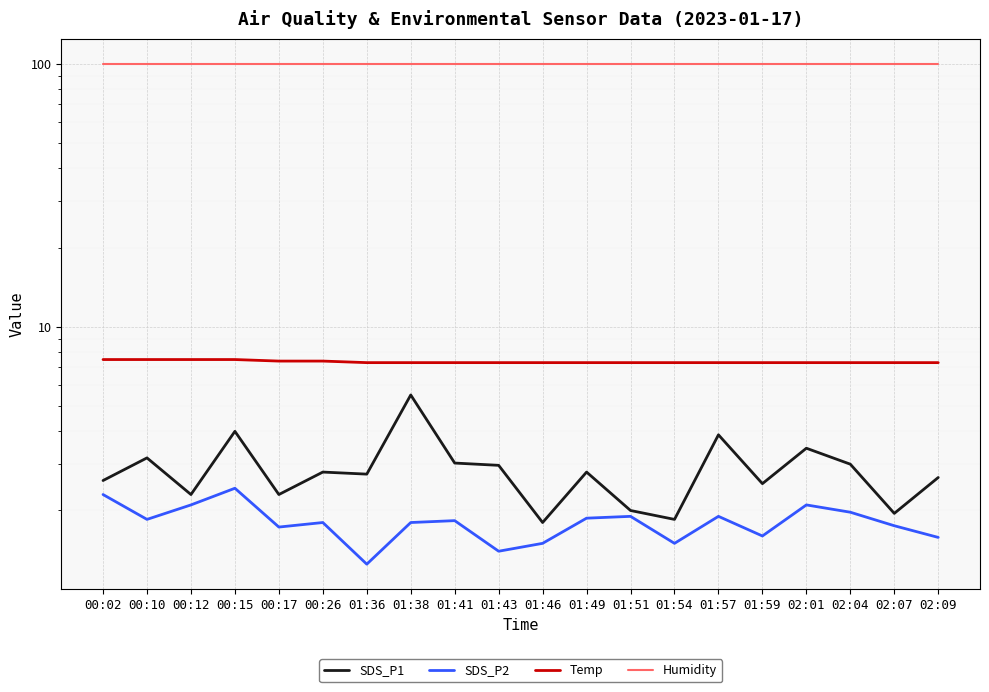

Reading left to right, what are all the values shown in this chart?

SDS_P1: 00:02=2.6	00:10=3.2	00:12=2.3	00:15=4.0	00:17=2.3	00:26=2.8	01:36=2.8	01:38=5.5	01:41=3.0	01:43=3.0	01:46=1.8	01:49=2.8	01:51=2.0	01:54=1.9	01:57=3.9	01:59=2.5	02:01=3.5	02:04=3.0	02:07=1.9	02:09=2.7
SDS_P2: 00:02=2.3	00:10=1.9	00:12=2.1	00:15=2.4	00:17=1.7	00:26=1.8	01:36=1.2	01:38=1.8	01:41=1.8	01:43=1.4	01:46=1.5	01:49=1.9	01:51=1.9	01:54=1.5	01:57=1.9	01:59=1.6	02:01=2.1	02:04=2.0	02:07=1.8	02:09=1.6
Temp: 00:02=7.5	00:10=7.5	00:12=7.5	00:15=7.5	00:17=7.4	00:26=7.4	01:36=7.3	01:38=7.3	01:41=7.3	01:43=7.3	01:46=7.3	01:49=7.3	01:51=7.3	01:54=7.3	01:57=7.3	01:59=7.3	02:01=7.3	02:04=7.3	02:07=7.3	02:09=7.3
Humidity: 00:02=99.9	00:10=99.9	00:12=99.9	00:15=99.9	00:17=99.9	00:26=99.9	01:36=99.9	01:38=99.9	01:41=99.9	01:43=99.9	01:46=99.9	01:49=99.9	01:51=99.9	01:54=99.9	01:57=99.9	01:59=99.9	02:01=99.9	02:04=99.9	02:07=99.9	02:09=99.9